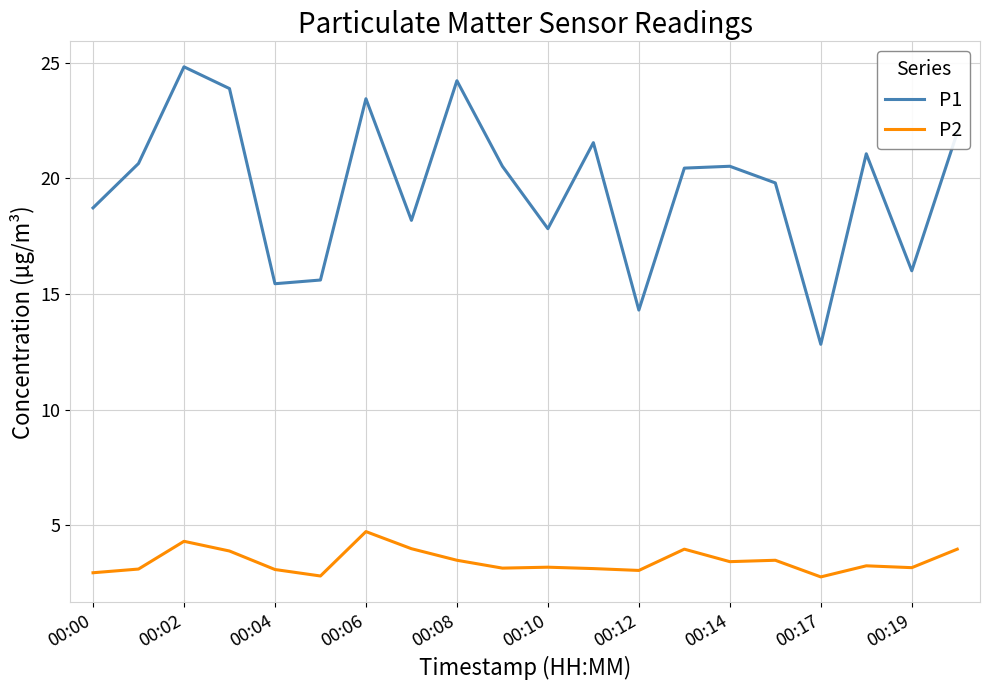

What are all the series names shown in the legend?

P1, P2